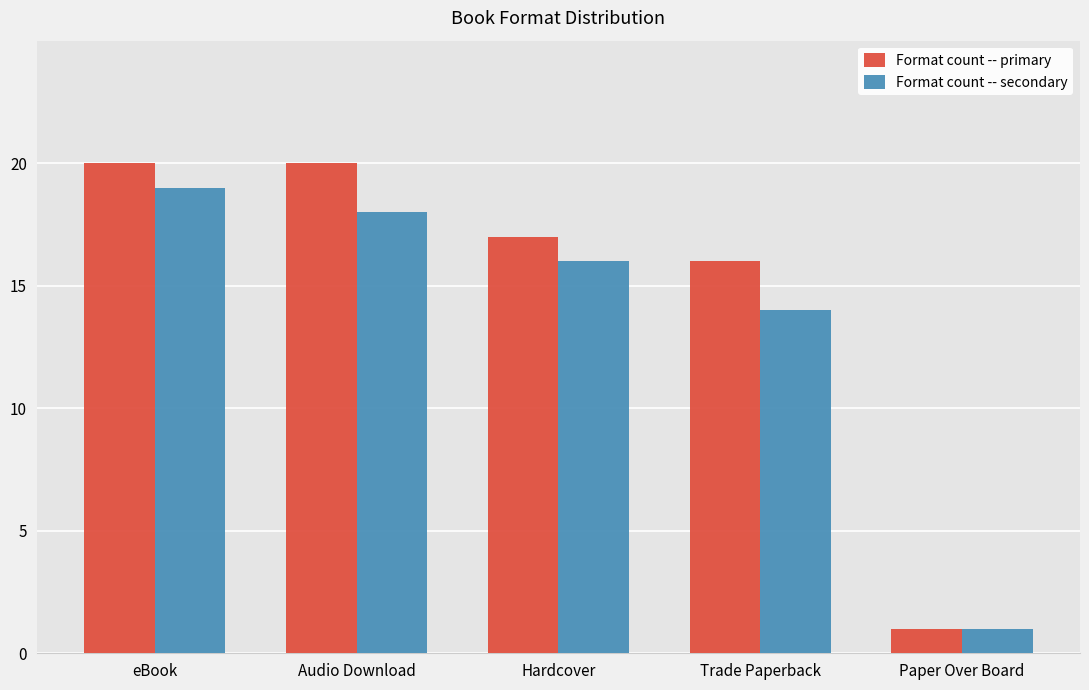

Is the value of Format count -- secondary at eBook greater than the value of Format count -- primary at Audio Download?

No